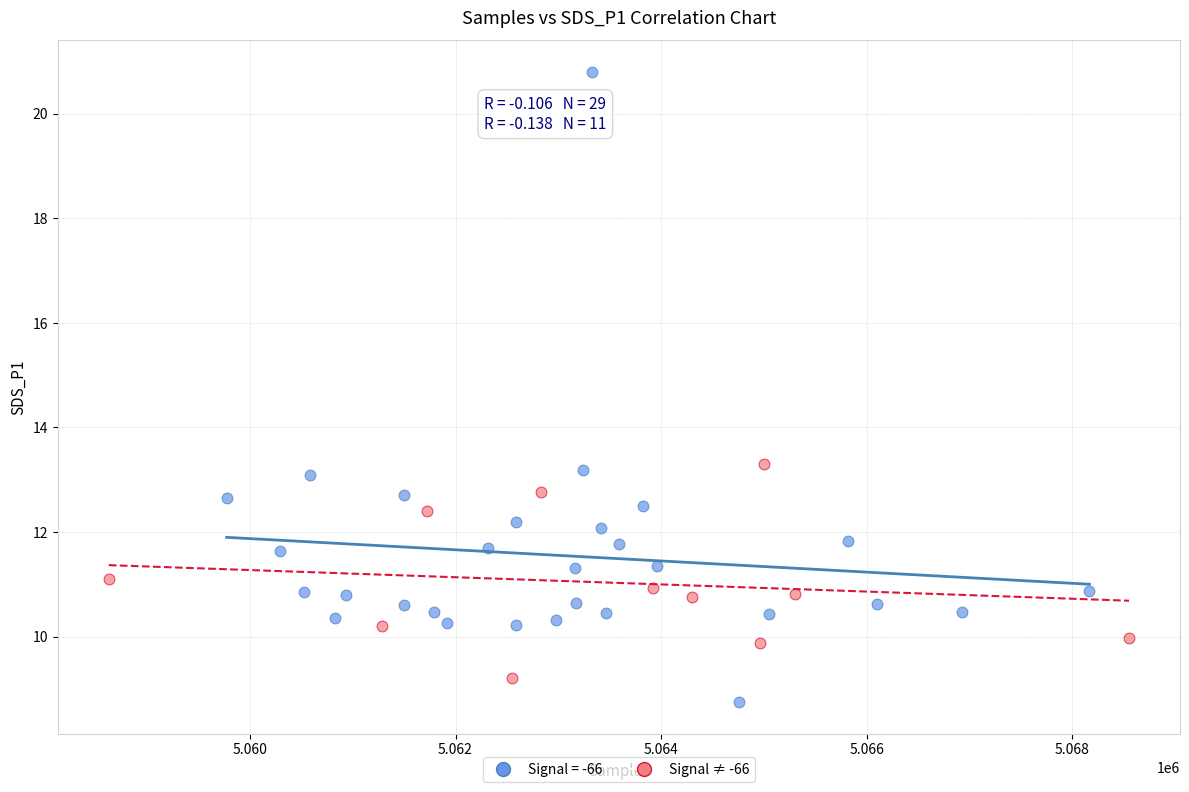

Which series reaches the maximum Y coordinate?

Signal = -66